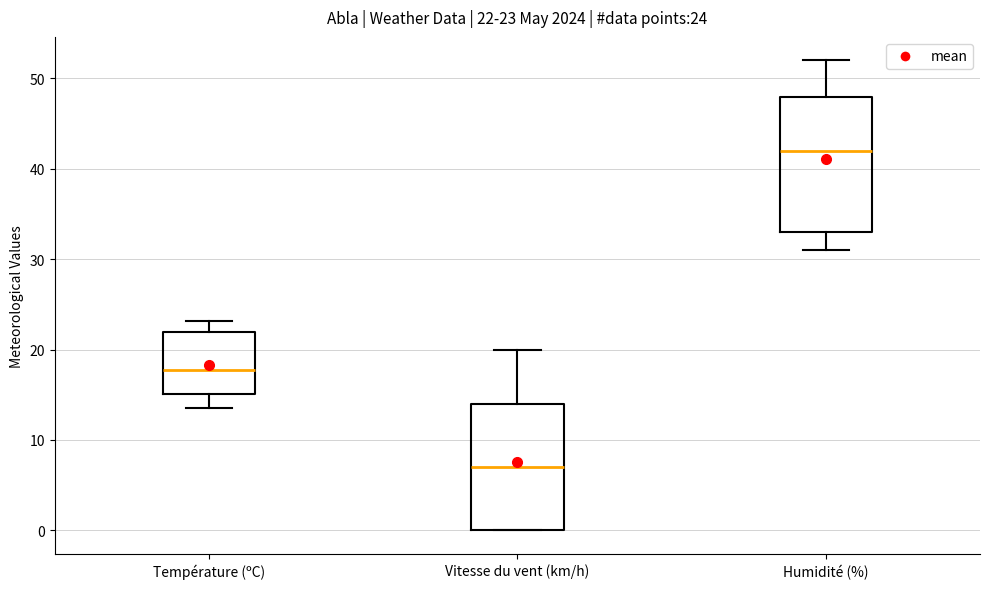

Which box's median line is the highest?

Humidité (%)